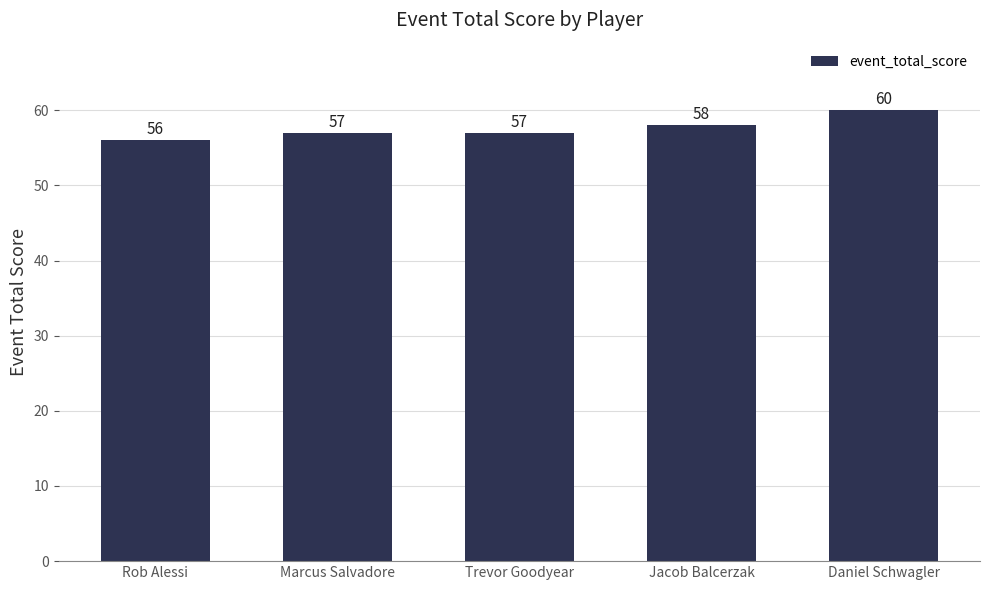

Reading left to right, extract all data points from this chart.

Rob Alessi=56	Marcus Salvadore=57	Trevor Goodyear=57	Jacob Balcerzak=58	Daniel Schwagler=60